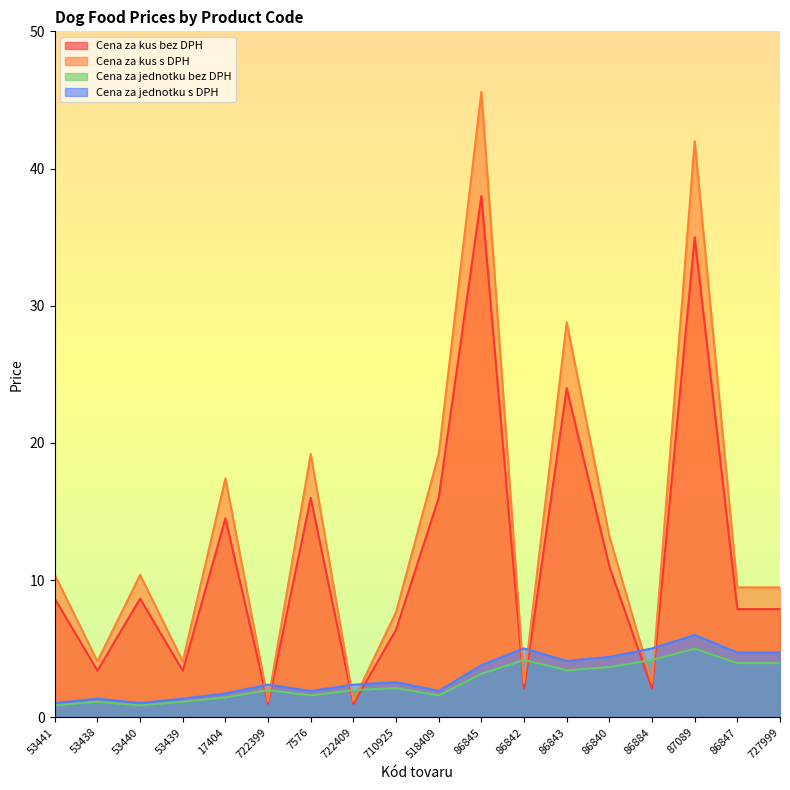

List the series in order of their peak value, highest first.

Cena za kus s DPH, Cena za kus bez DPH, Cena za jednotku s DPH, Cena za jednotku bez DPH